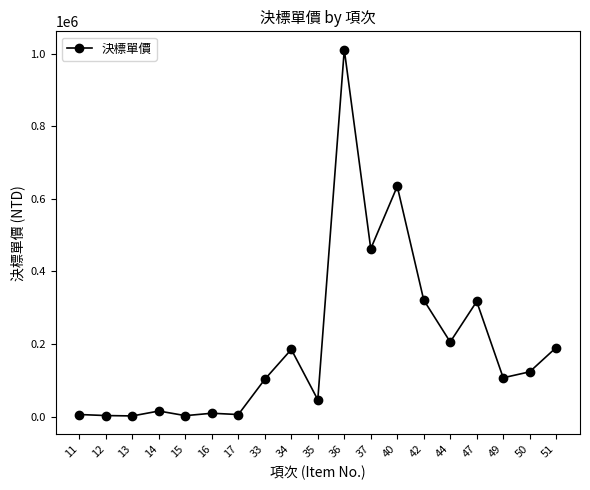

True or false: there are more than 1 points higher than both neighbors.

True